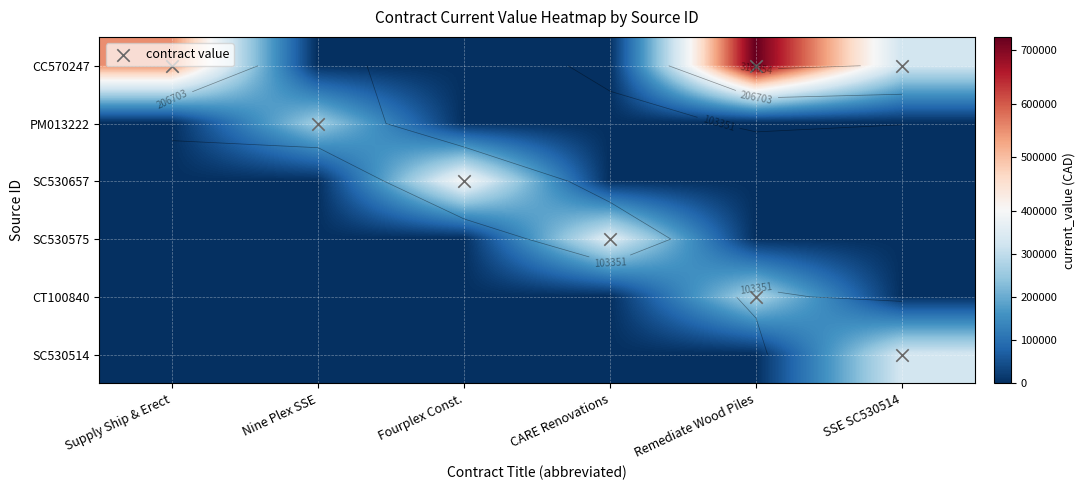

List the labels in order of CT100840 value, smallest first.

Supply Ship & Erect, Nine Plex SSE, Fourplex Const., CARE Renovations, SSE SC530514, Remediate Wood Piles